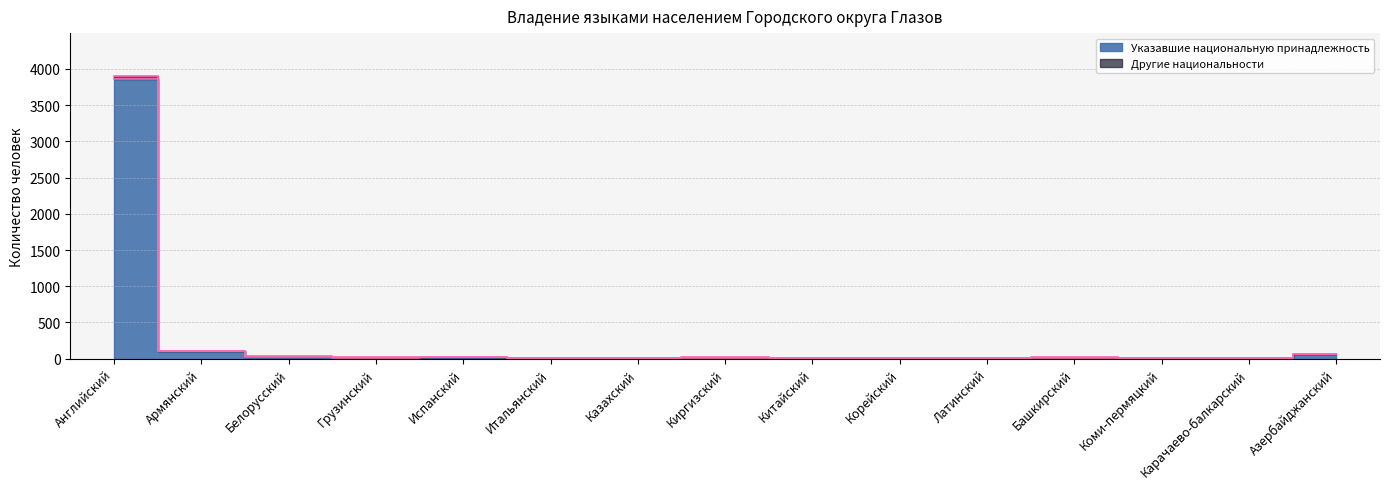

Rank the categories by value from lowest to highest.

Коми-пермяцкий, Карачаево-балкарский, Итальянский, Китайский, Киргизский, Корейский, Казахский, Латинский, Грузинский, Башкирский, Белорусский, Испанский, Азербайджанский, Армянский, Английский